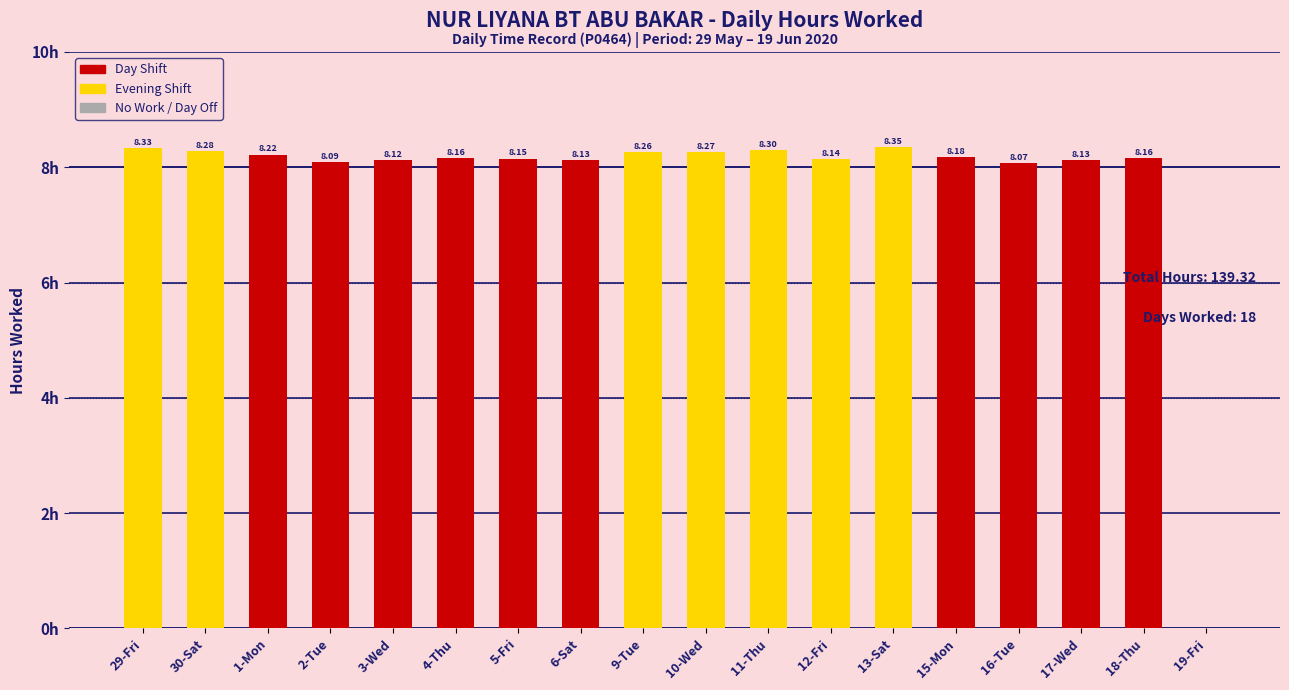

List the labels in order of value, largest first.

13-Sat, 29-Fri, 11-Thu, 30-Sat, 10-Wed, 9-Tue, 1-Mon, 15-Mon, 4-Thu, 18-Thu, 5-Fri, 12-Fri, 6-Sat, 17-Wed, 3-Wed, 2-Tue, 16-Tue, 19-Fri